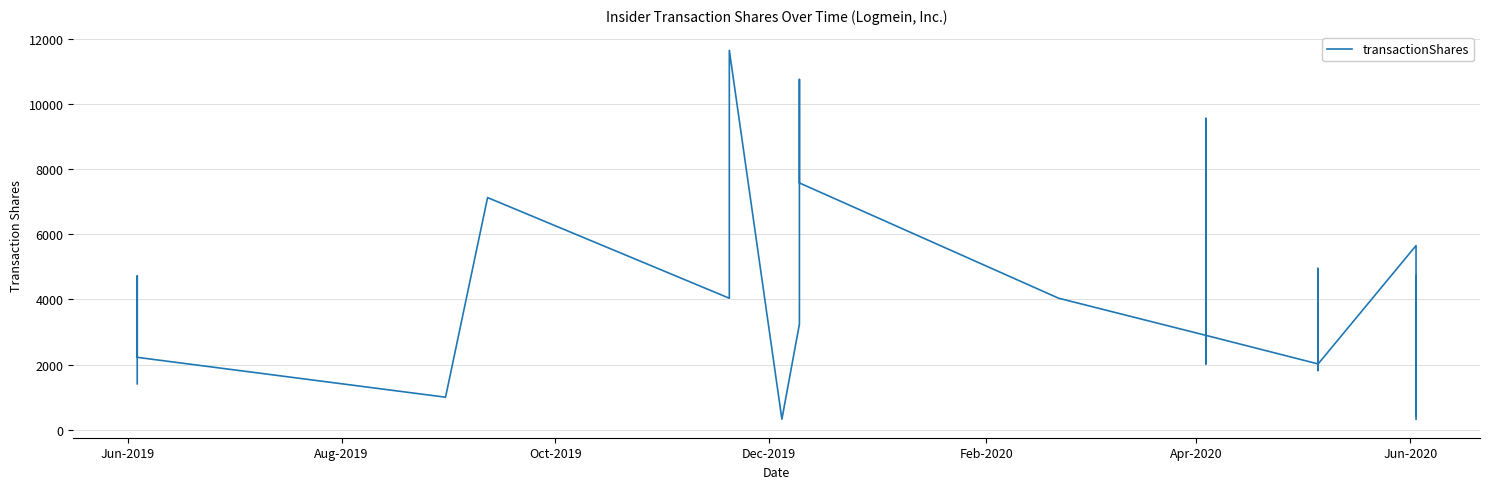

What is the difference between the maximum and minimum values?

11319